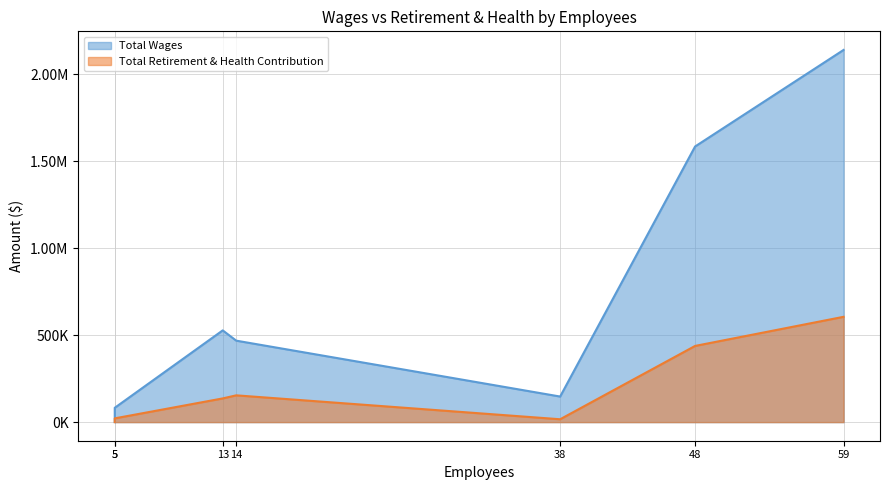

How many positive values does the Total Retirement & Health Contribution series have?

6